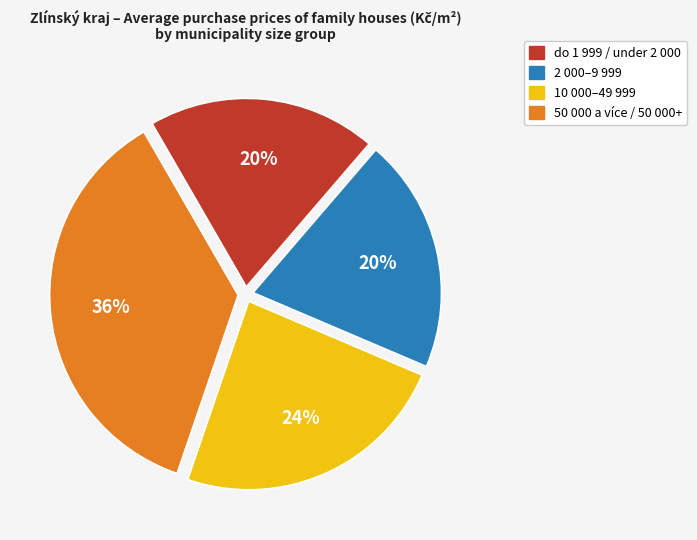

The 50 000 a více / 50 000+ slice represents 36% of the pie. True or false?

True